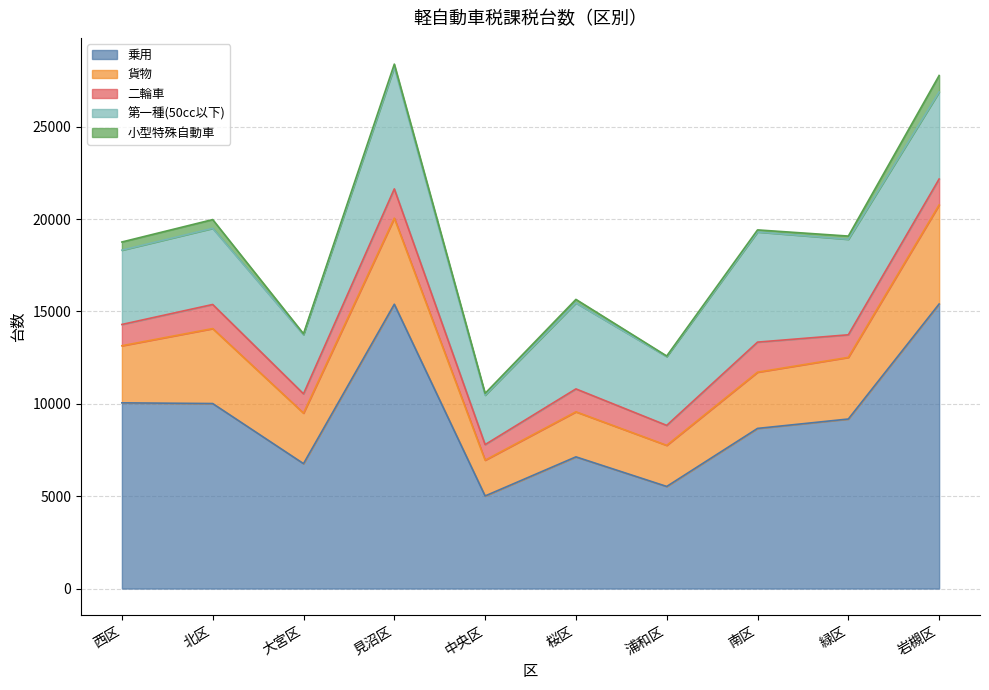

True or false: 小型特殊自動車 has more than 0 interior local peaks.

True